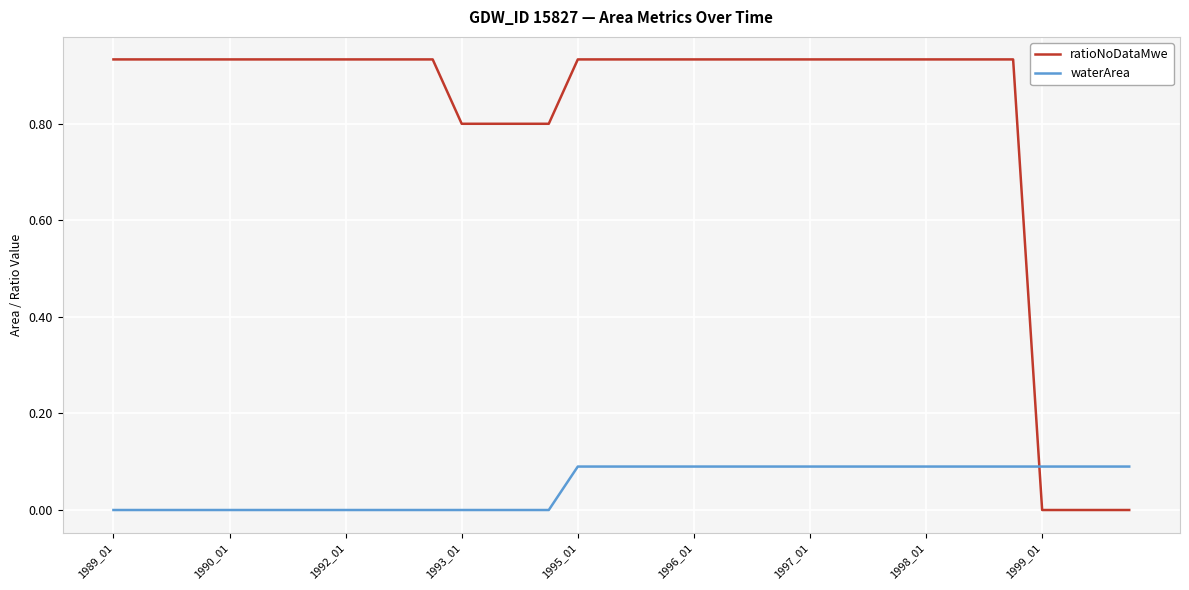

After their last crossing, which series has the higher values: waterArea or ratioNoDataMwe?

waterArea